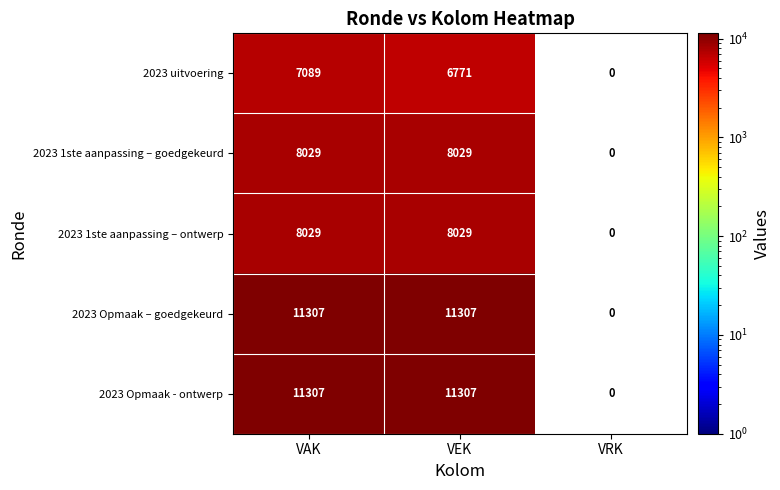

Count the number of data series in this chart.

5